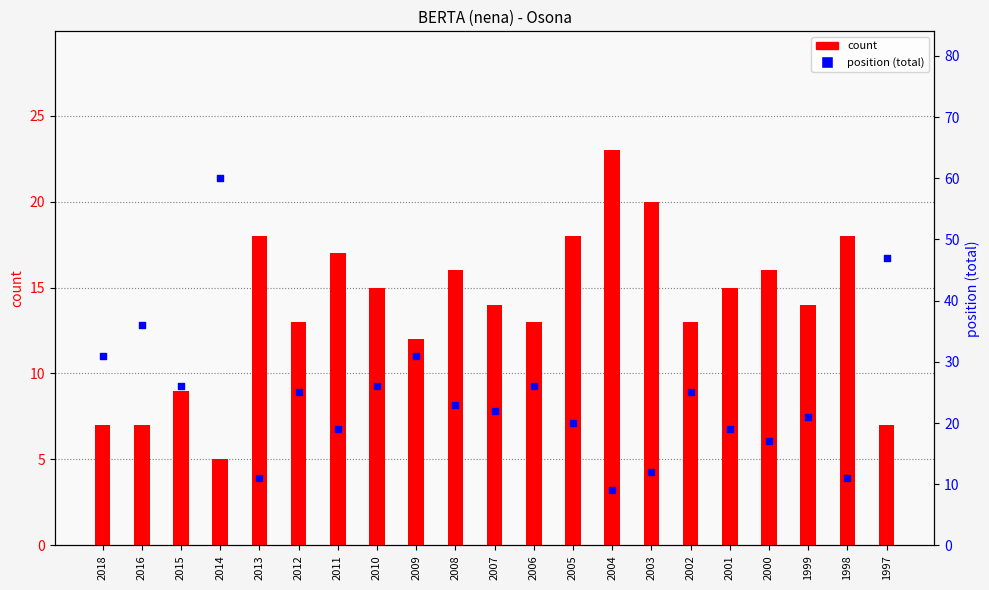

Which series contains the highest Y value?

position (total)